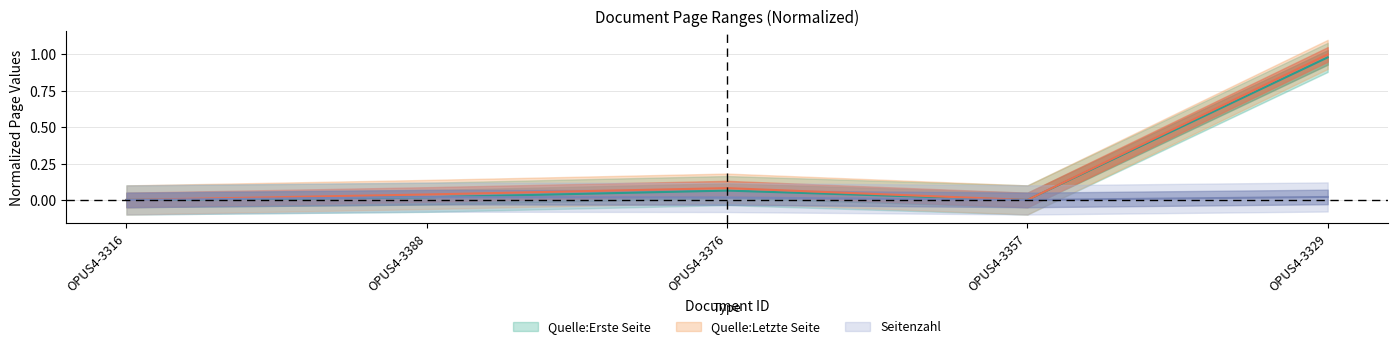

True or false: Quelle:Letzte Seite and Seitenzahl cross at least once.

False